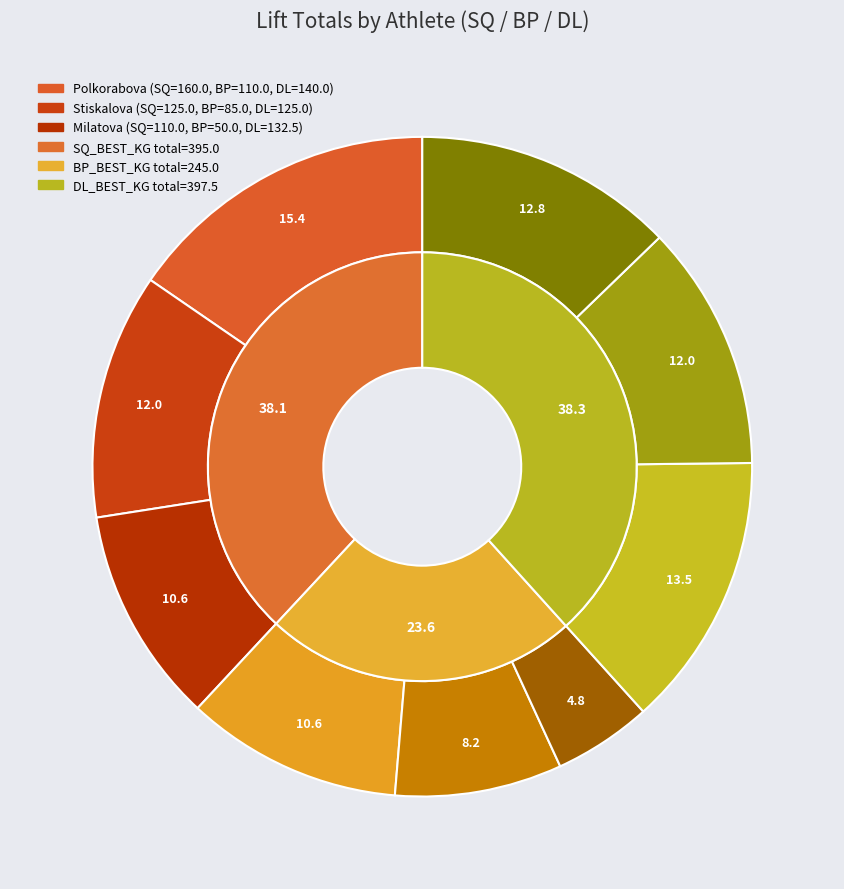

Does any single category account for the majority?

No